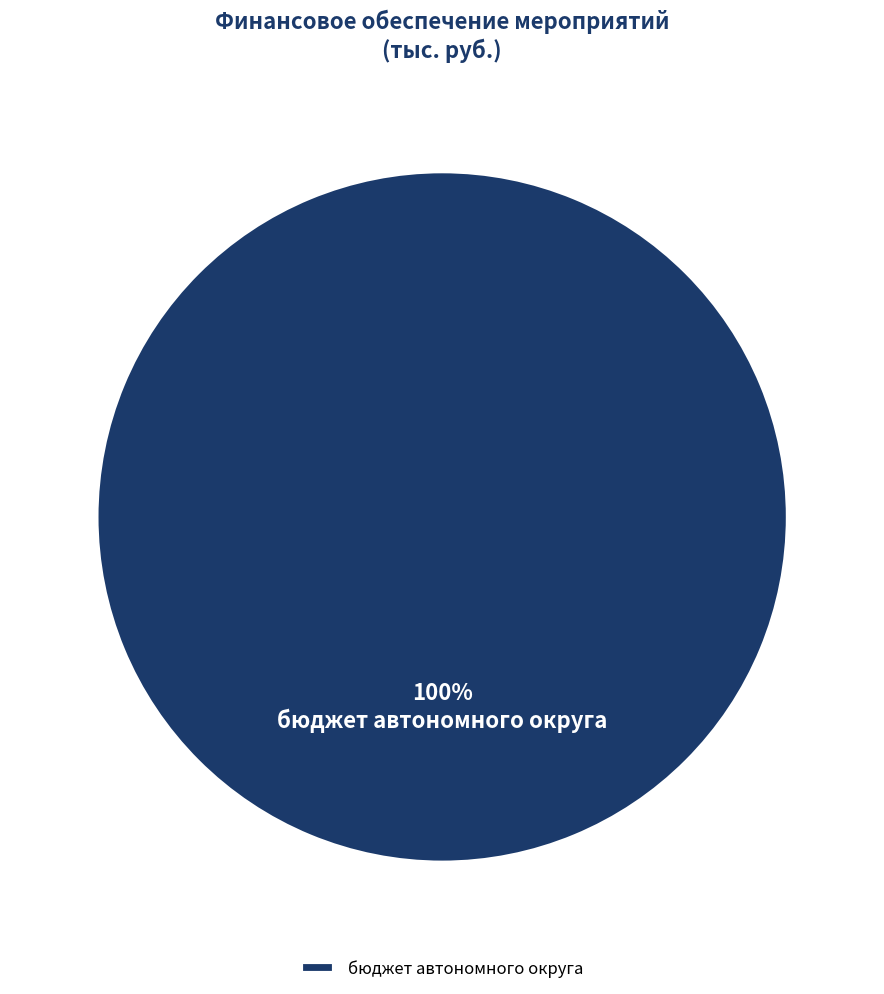

The бюджет автономного округа slice represents 100% of the pie. True or false?

True